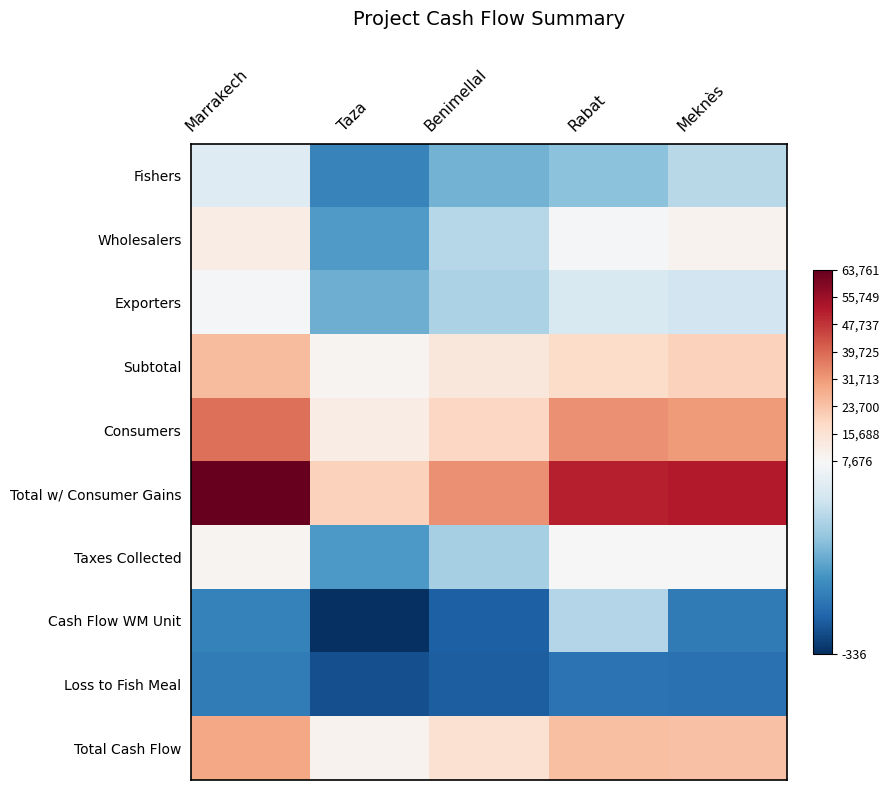

Which label corresponds to the largest value in the chart?

Marrakech